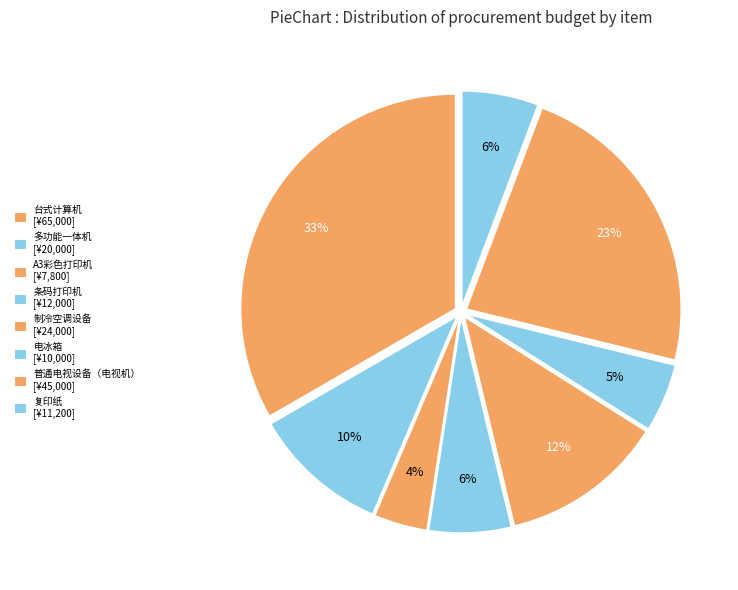

Is it true that 台式计算机 is 43% of the pie?

False